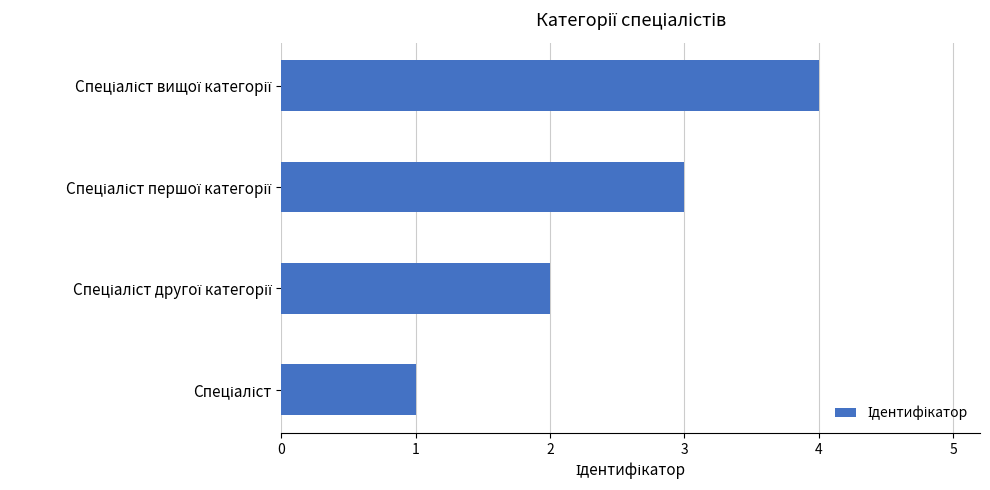

What is the greatest value displayed?

4